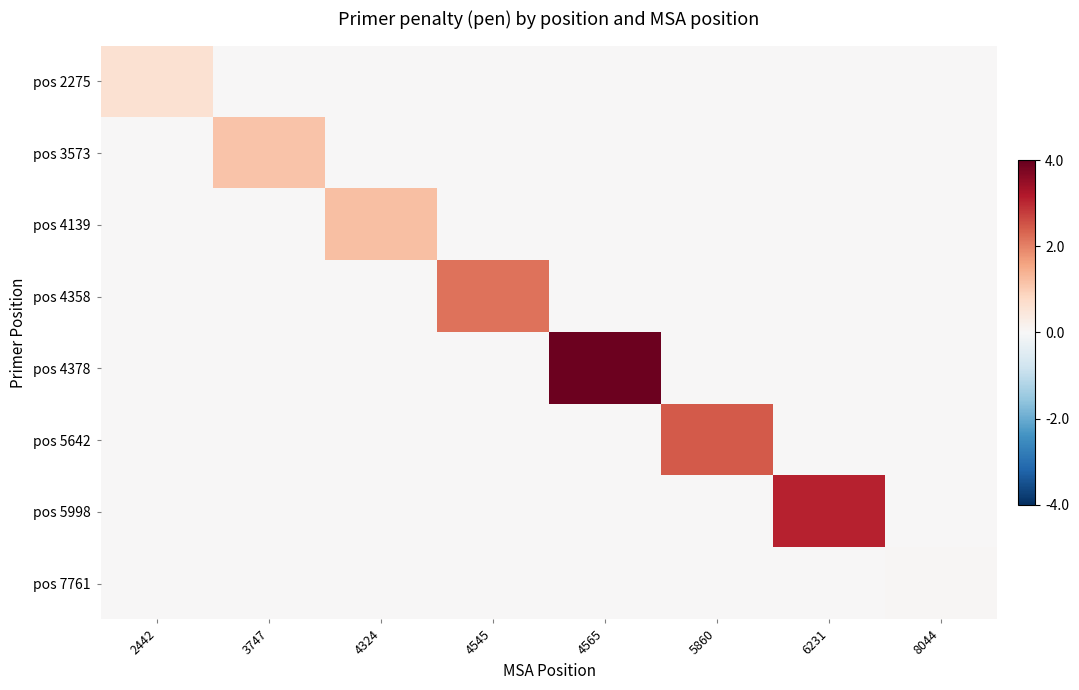

What is the difference between the highest and lowest values at 2442?

0.6